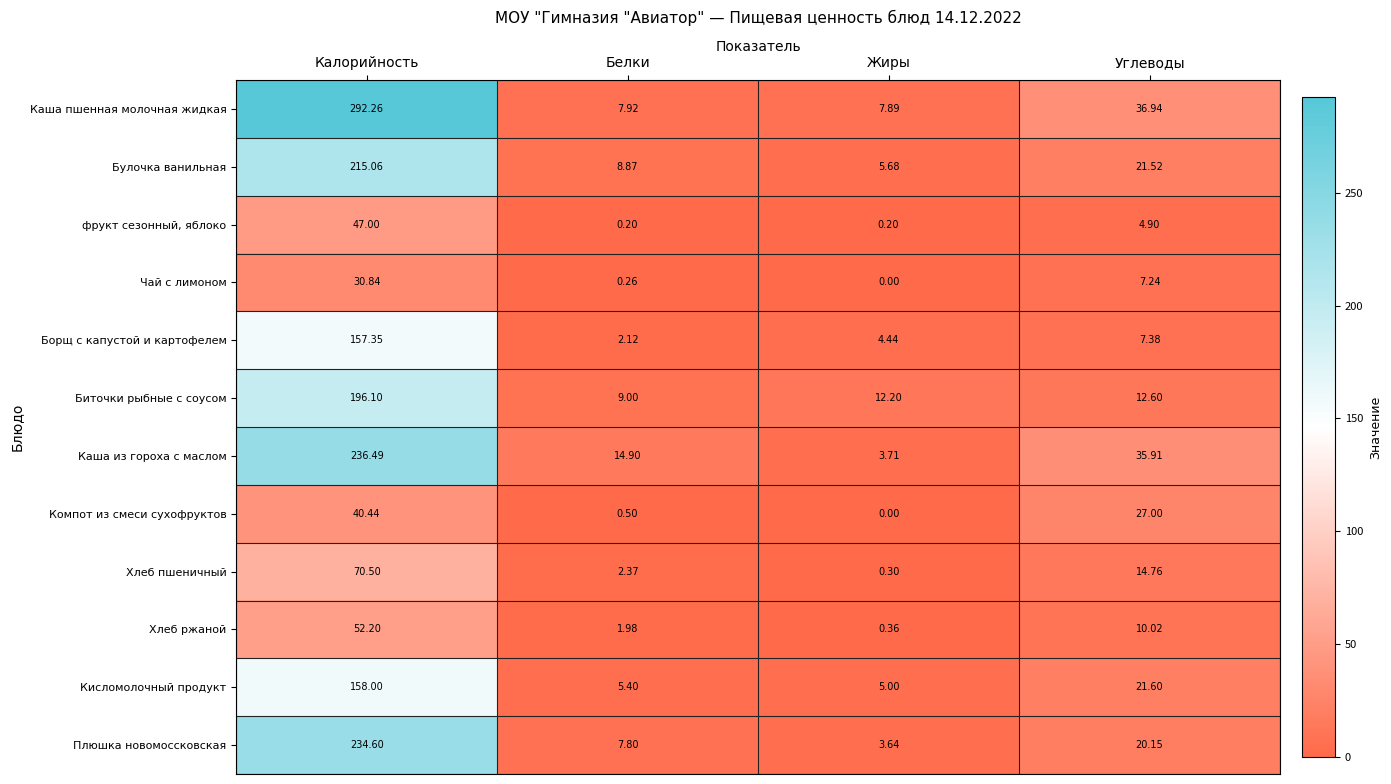

Where does the Компот из смеси сухофруктов series first go above 27?

Калорийность